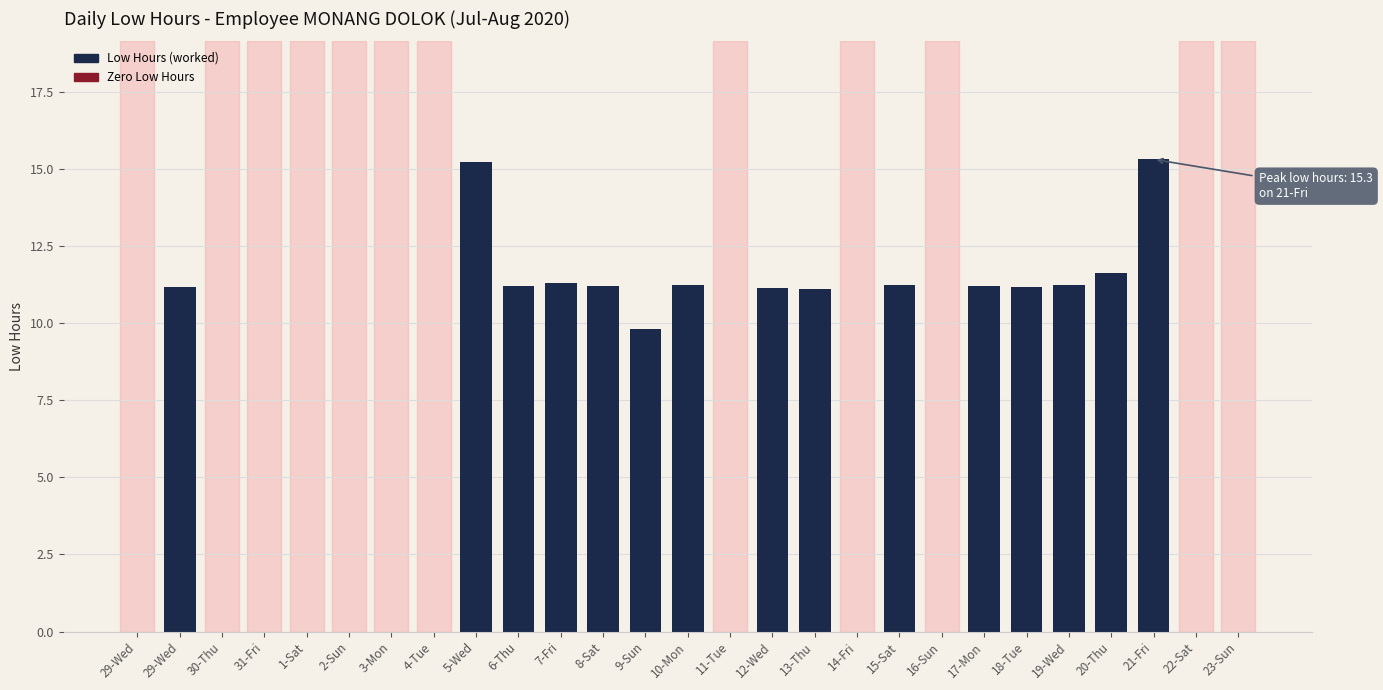

How many data points does each series have?

27